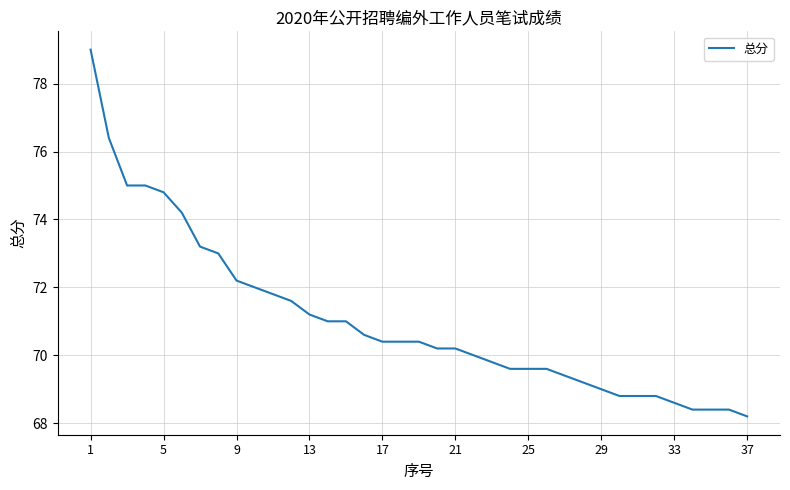

What is the difference between the maximum and minimum values?

10.8